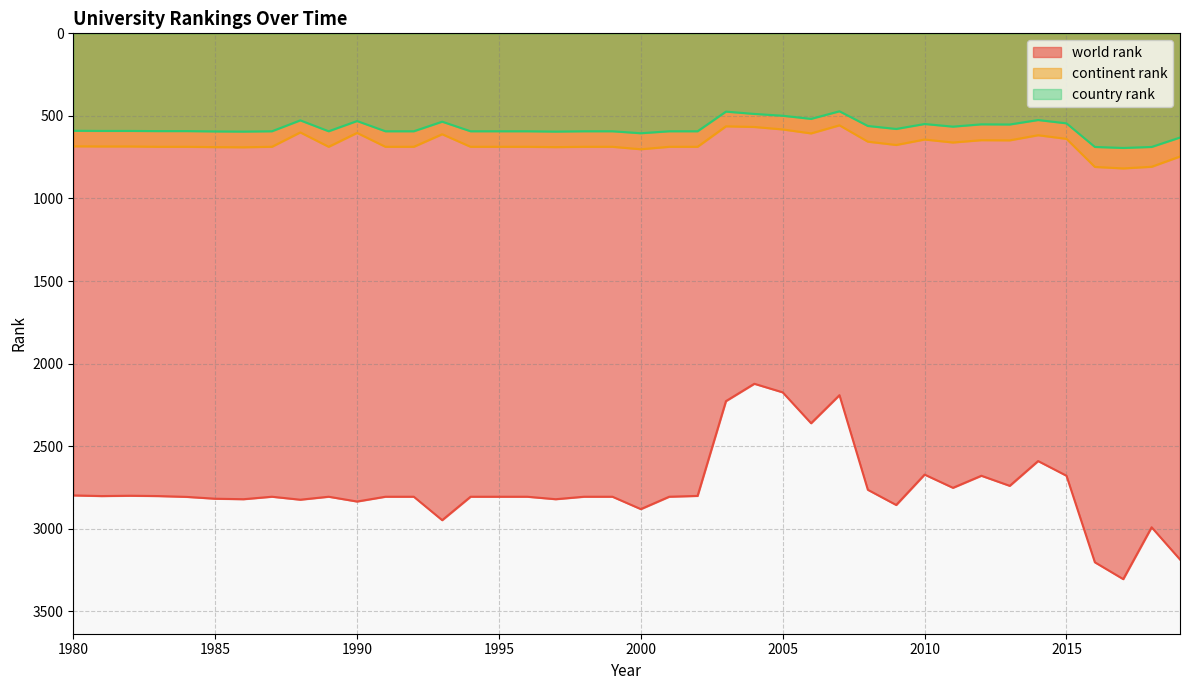

What is the minimum value for continent rank?

557